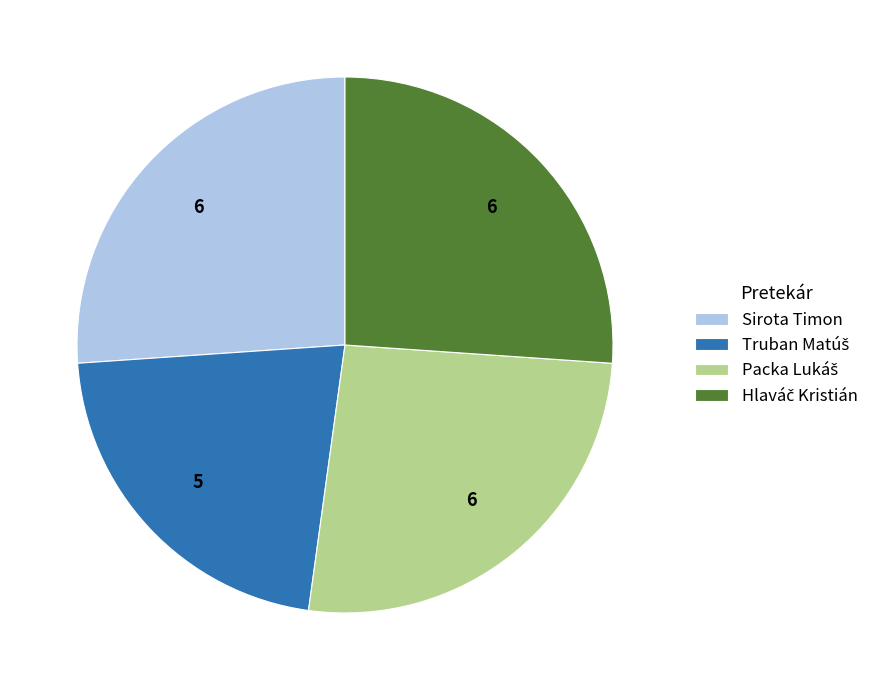

Is there a majority slice in this chart?

No